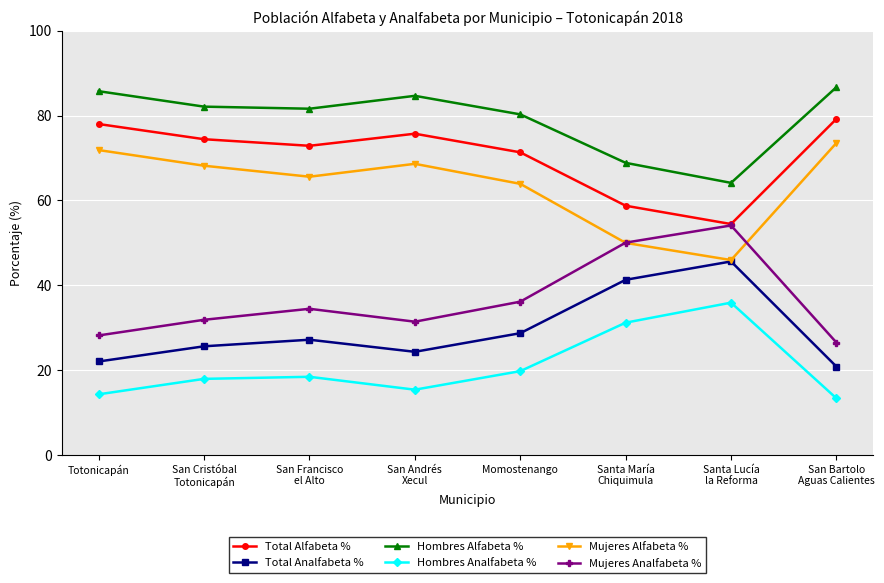

Count the number of data series in this chart.

6